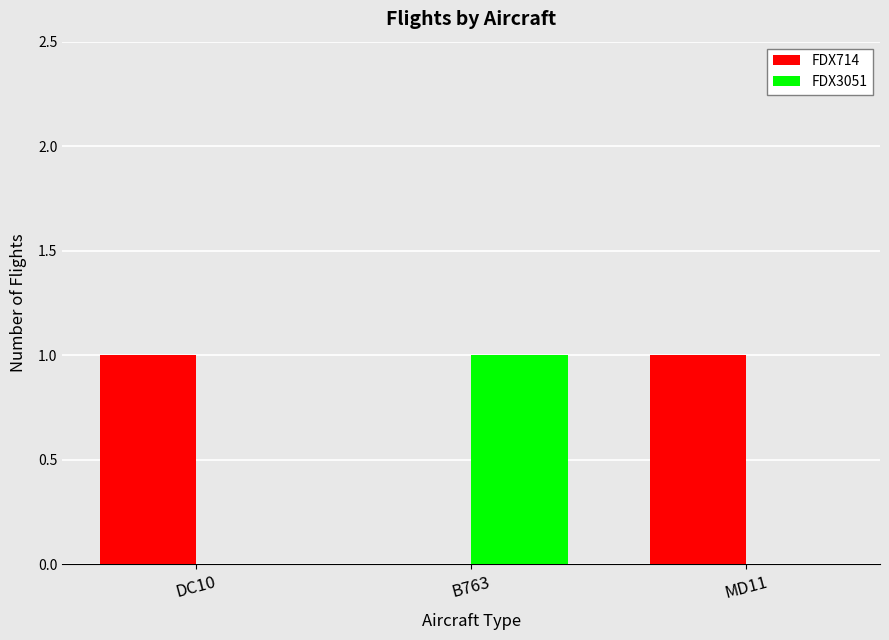

Which series has the largest total across all categories?

FDX714